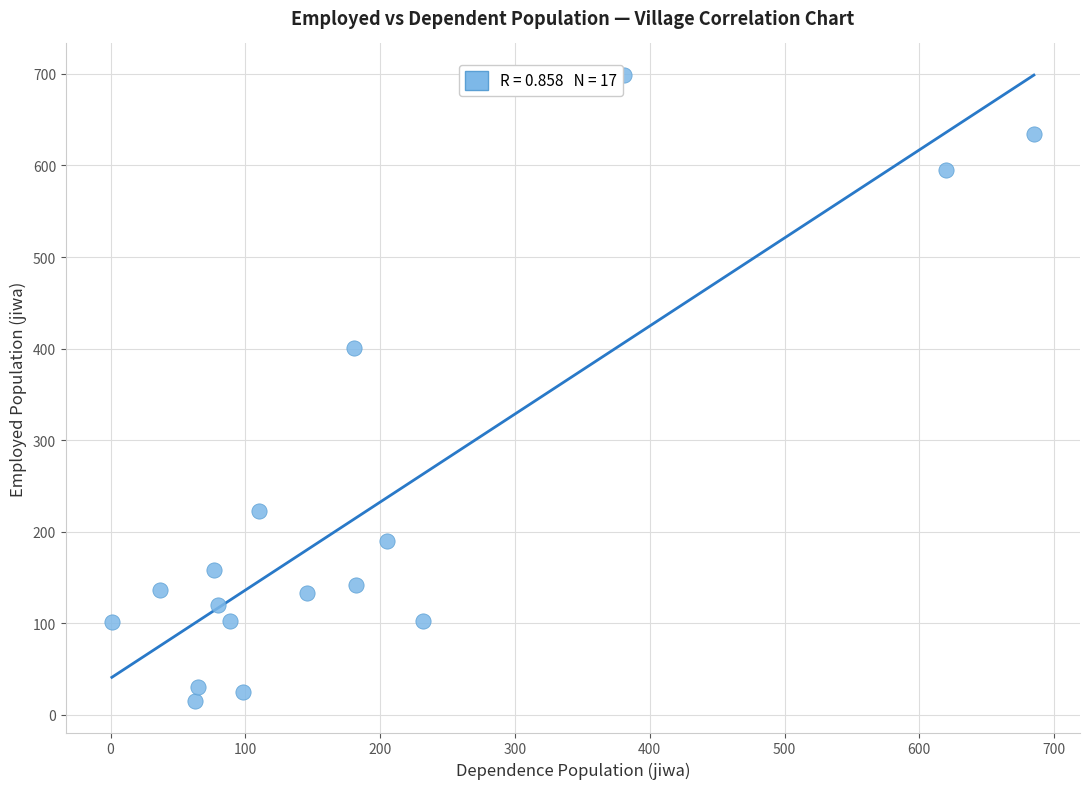

What is the range of Y values (max minus min)?

684